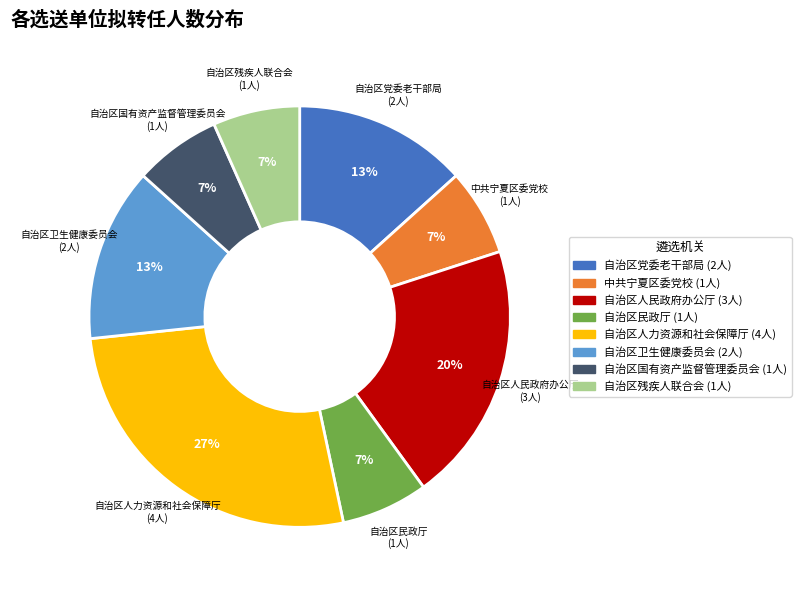

To the nearest percent, what is the difference between the largest and smallest slice percentages?

20%